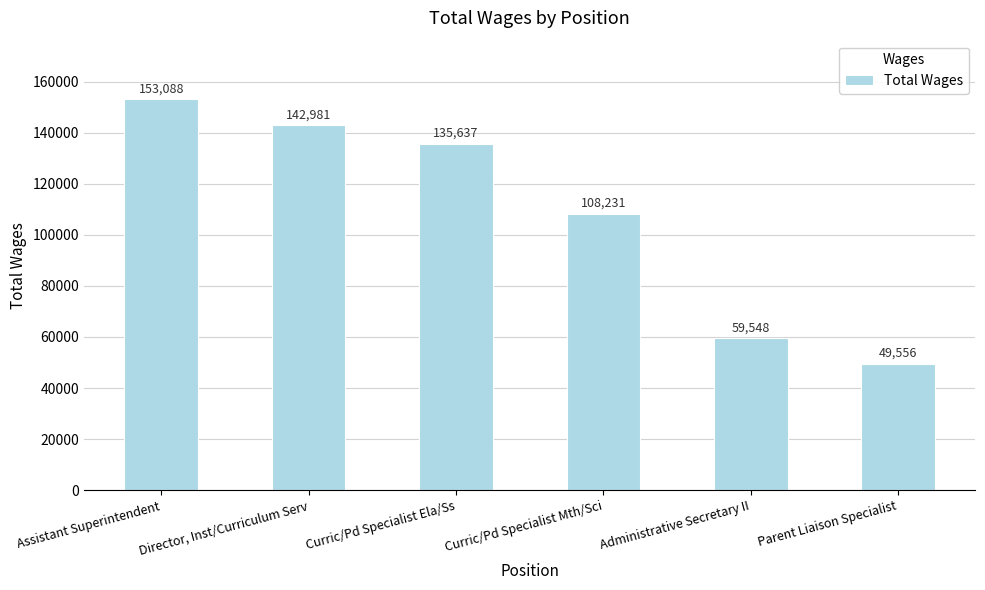

What is the label of the 1st bar from the right?

Parent Liaison Specialist